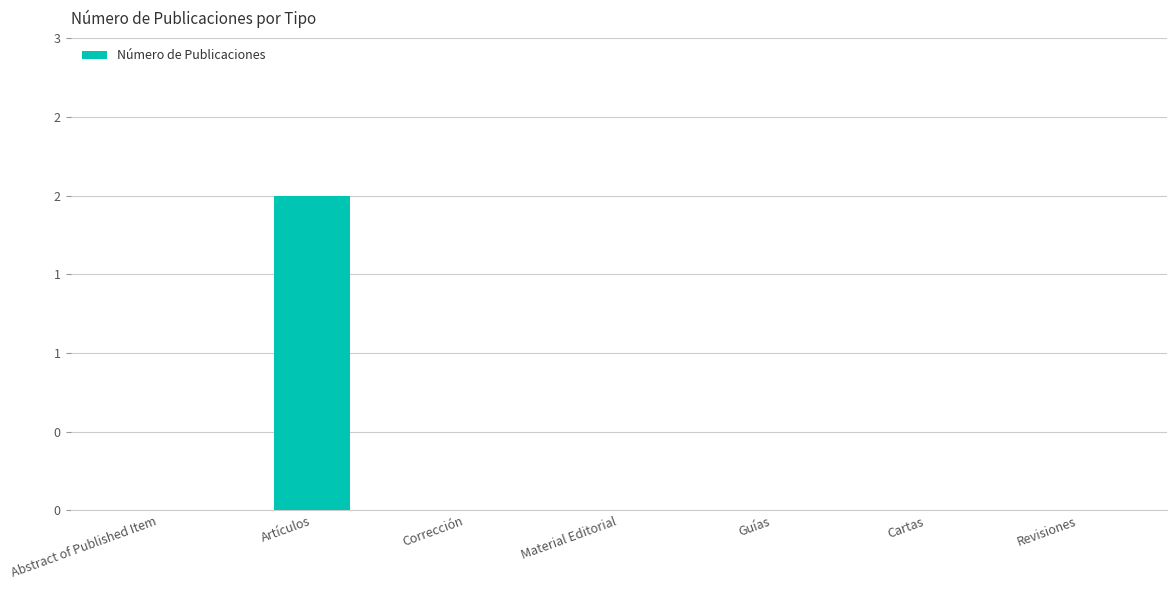

Reading left to right, what are all the values shown in this chart?

0	2	0	0	0	0	0